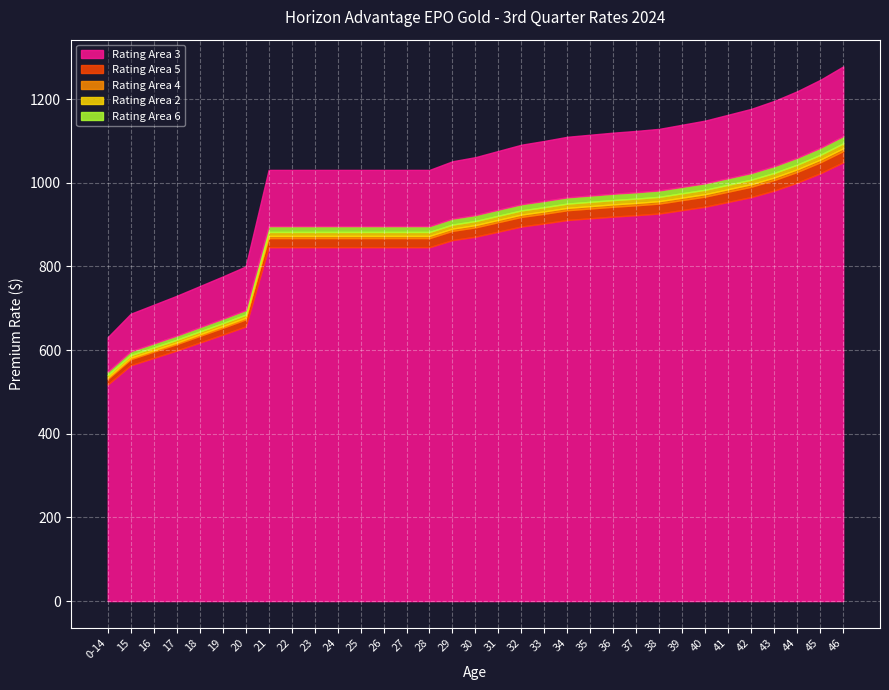

What is the sum of the Rating Area 5 values at 16 and 30?

1489.9